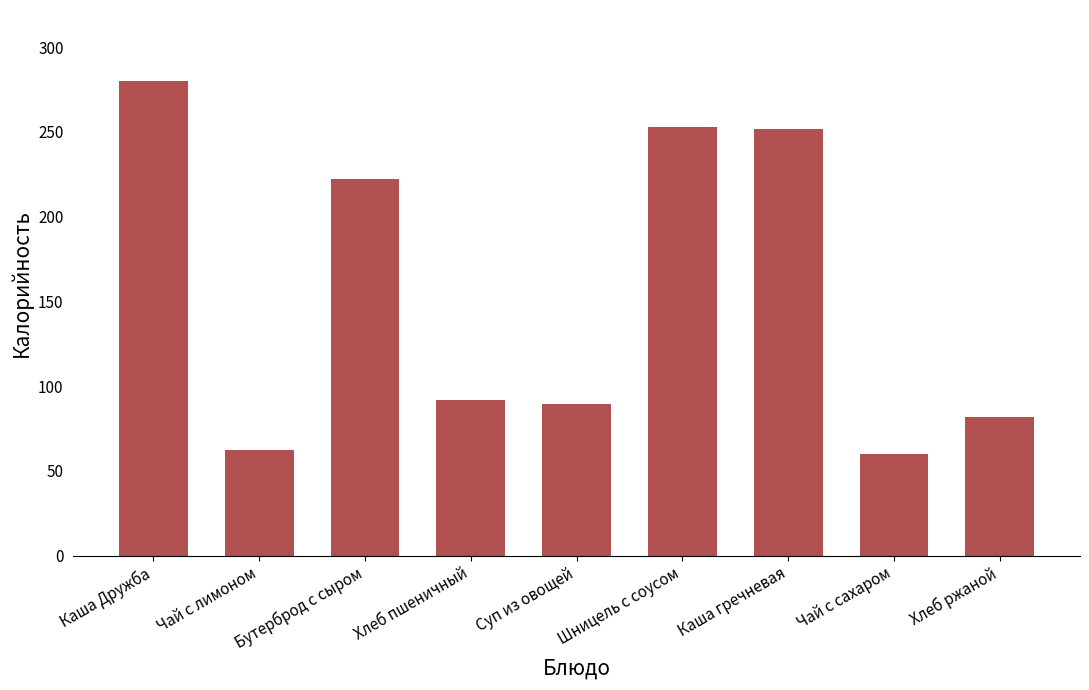

What is the maximum value shown in the chart?

280.0